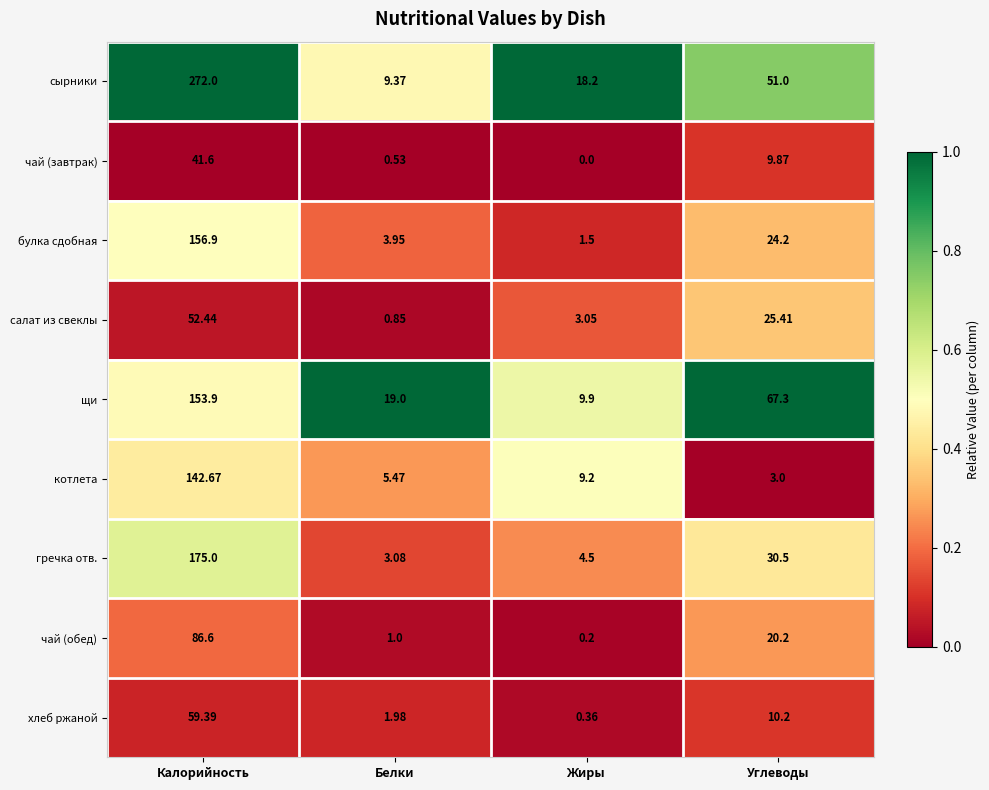

How many series are shown in this chart?

9